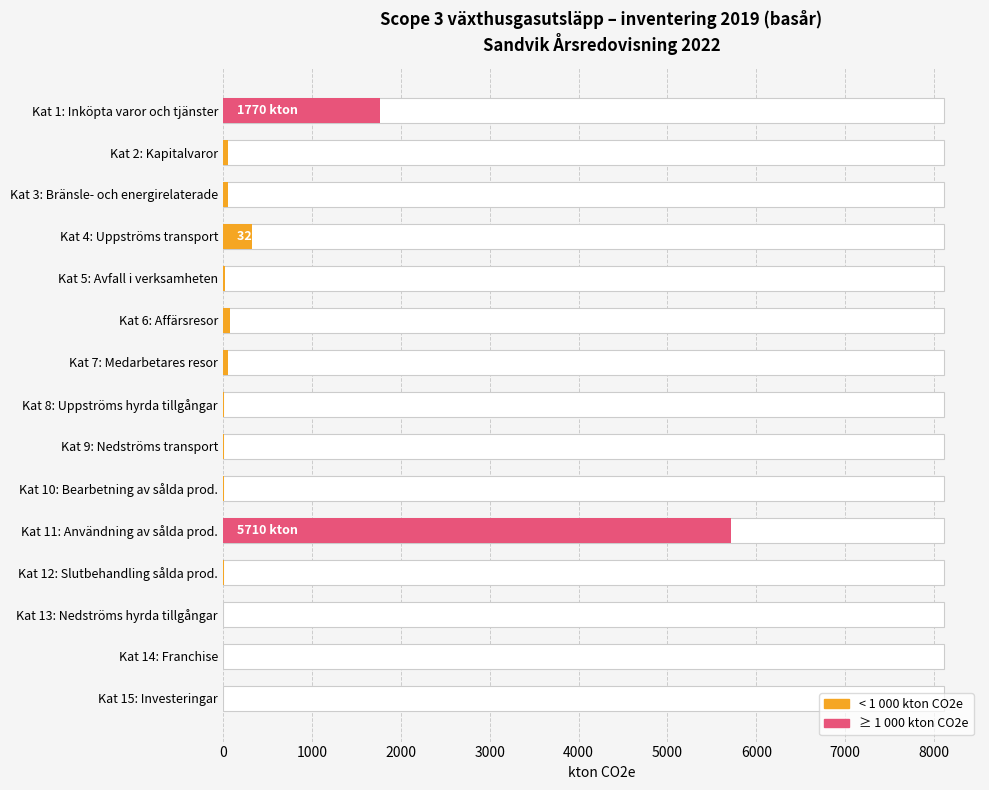

What is the value of the 11th bar from the left?

5710.0